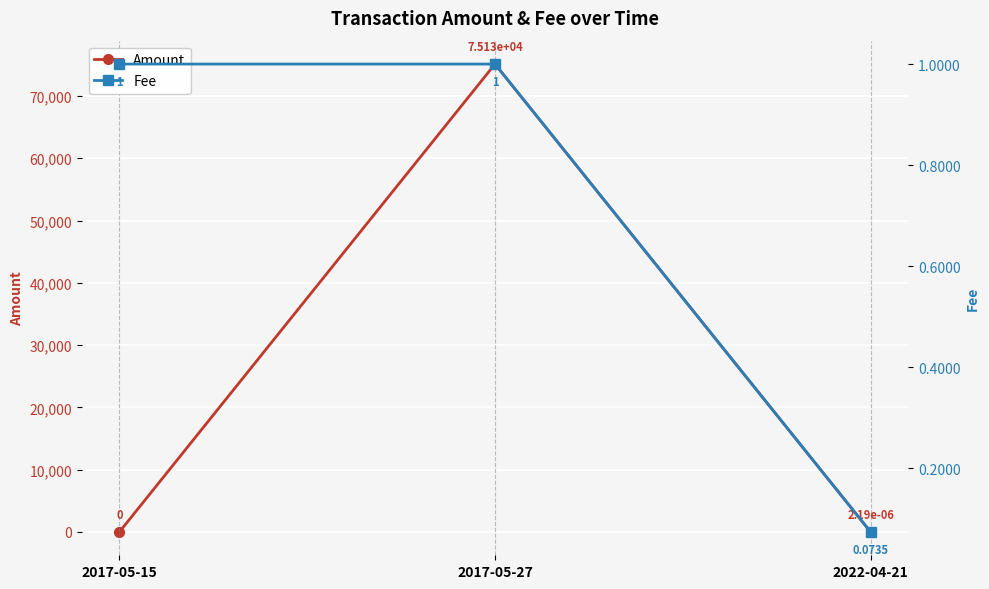

What are all the series names shown in the legend?

Amount, Fee